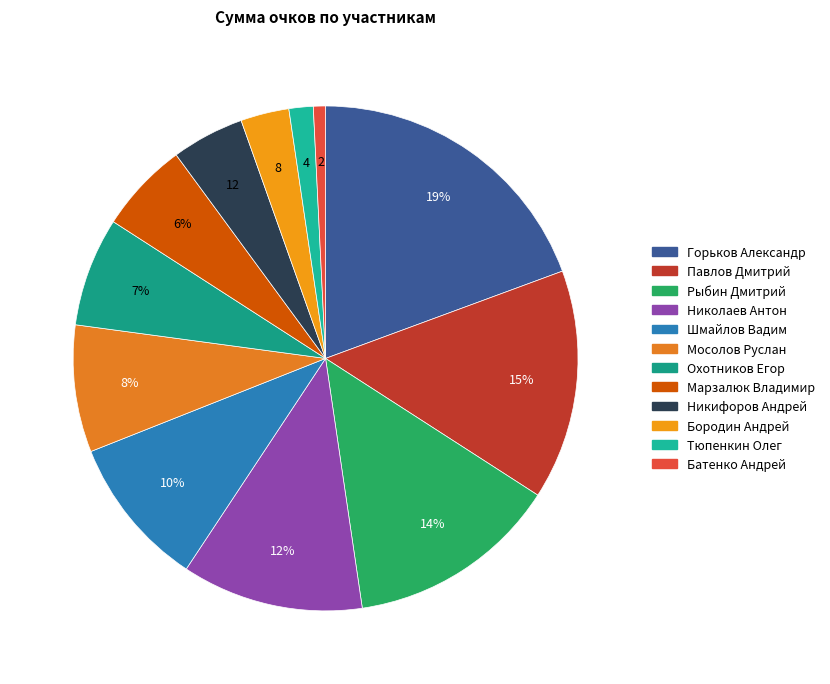

How much of the chart is everything except Павлов Дмитрий?

85.3%